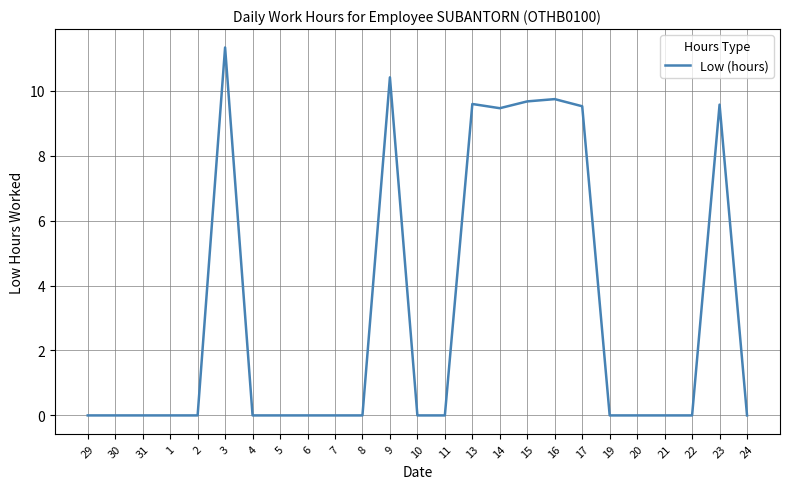

Reading right to left, list all the values displayed in this chart.

24=0.0	23=9.6	22=0.0	21=0.0	20=0.0	19=0.0	17=9.5	16=9.7	15=9.7	14=9.5	13=9.6	11=0.0	10=0.0	9=10.4	8=0.0	7=0.0	6=0.0	5=0.0	4=0.0	3=11.3	2=0.0	1=0.0	31=0.0	30=0.0	29=0.0